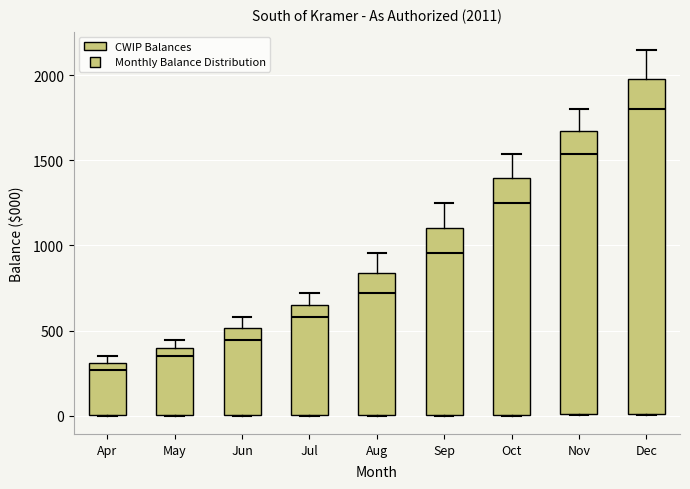

Which box has the lowest median line?

Apr